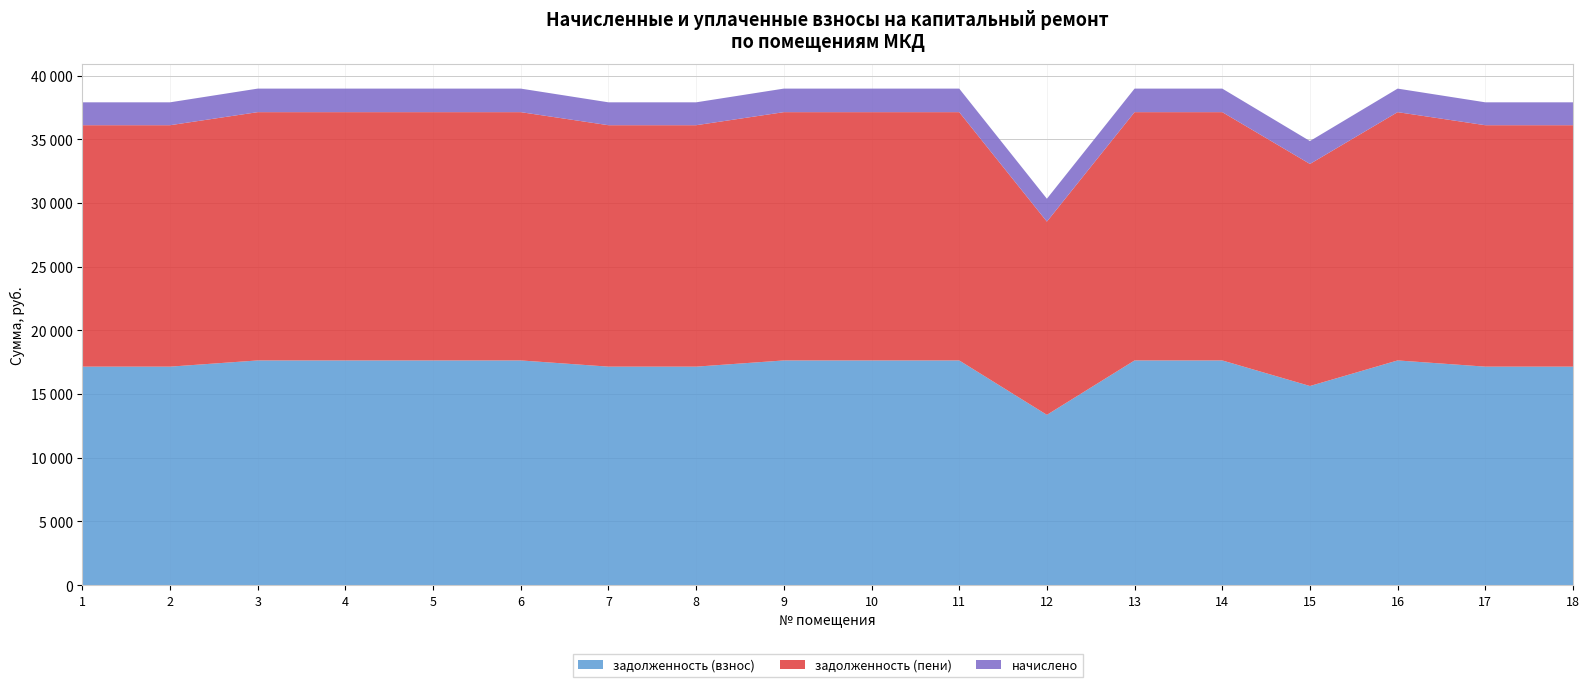

Reading left to right, transcribe all the data shown in this chart.

задолженность (взнос): 1=17151.6	2=17151.6	3=17638.8	4=17638.8	5=17638.8	6=17638.8	7=17151.6	8=17151.6	9=17638.8	10=17638.8	11=17638.8	12=13368.6	13=17638.8	14=17638.8	15=15631.6	16=17638.8	17=17151.6	18=17151.6
задолженность (пени): 1=18947.9	2=18947.9	3=19486.1	4=19486.1	5=19486.1	6=19486.1	7=18947.9	8=18947.9	9=19486.1	10=19486.1	11=19486.1	12=15164.9	13=19486.1	14=19486.1	15=17427.9	16=19486.1	17=18947.9	18=18947.9
начислено: 1=1796.3	2=1796.3	3=1847.3	4=1847.3	5=1847.3	6=1847.3	7=1796.3	8=1796.3	9=1847.3	10=1847.3	11=1847.3	12=1796.3	13=1847.3	14=1847.3	15=1796.3	16=1847.3	17=1796.3	18=1796.3